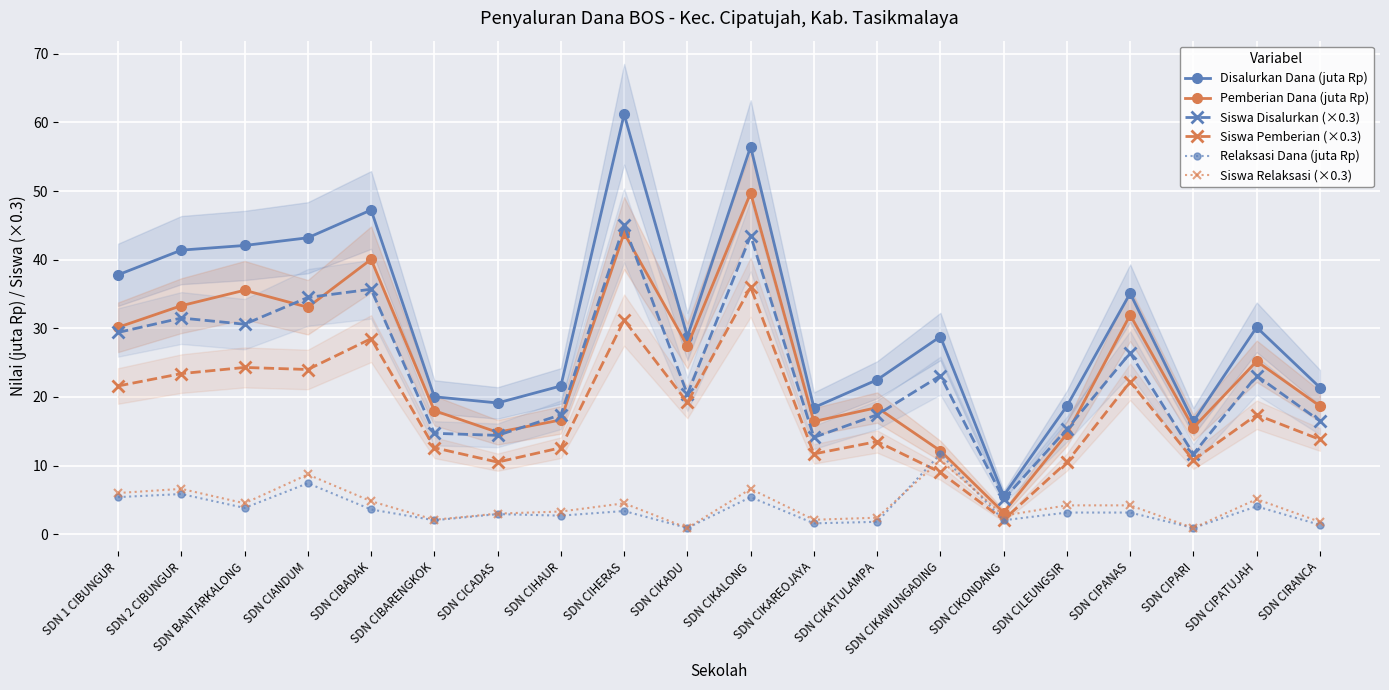

At which category is the sum across all series the highest?

SDN CIKALONG